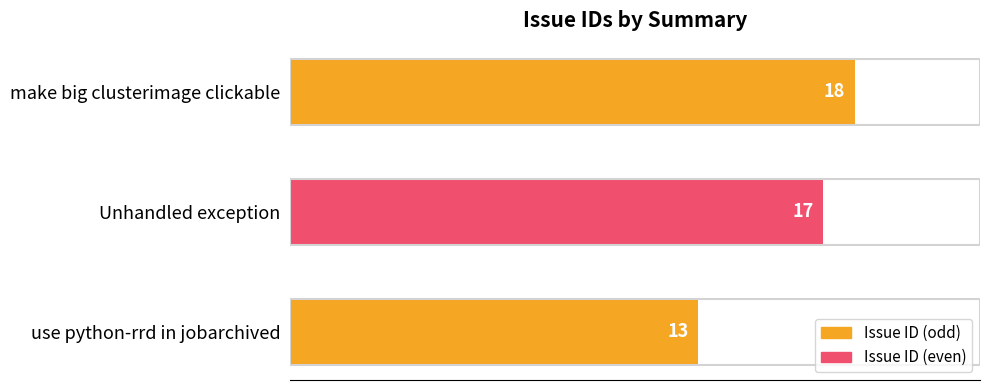

How many distinct data groups are displayed?

1